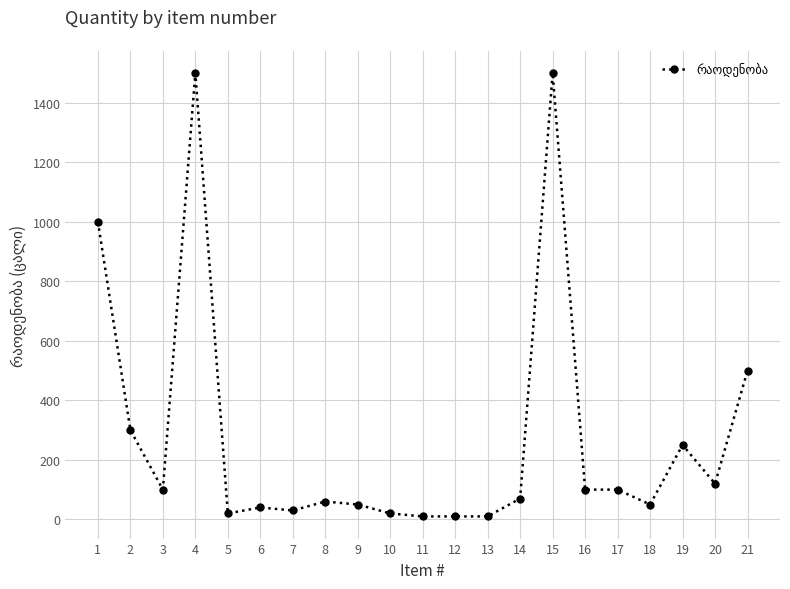

What is the change in value from 15 to 20?

-1380